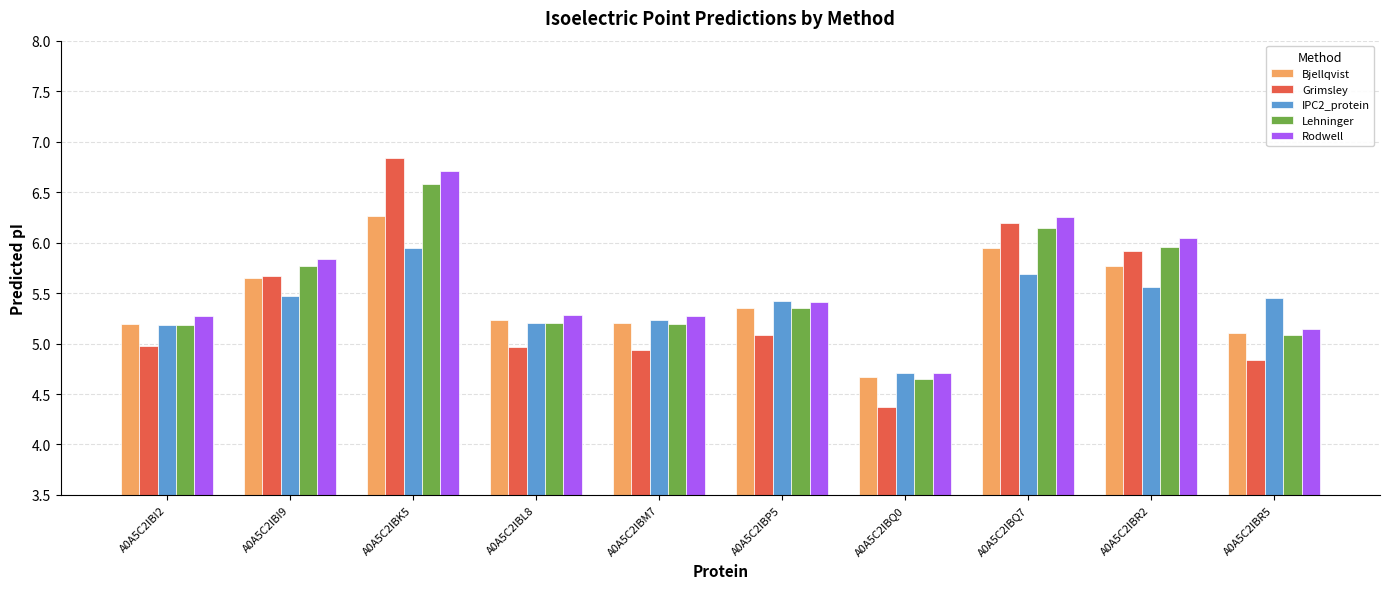

What is the difference between the maximum and minimum values in the Lehninger series?

1.9